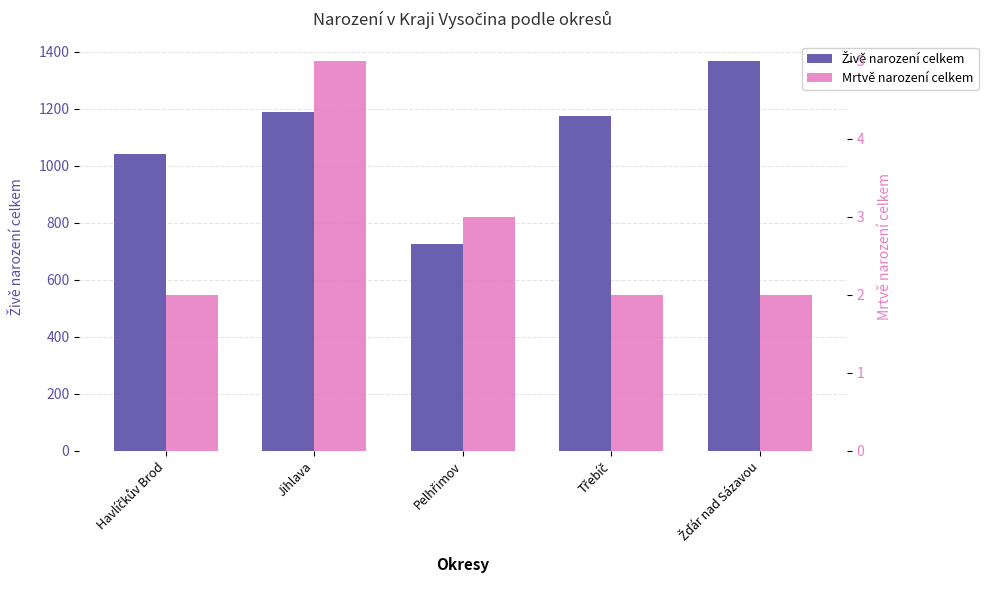

Where does the Živě narození celkem series first go above 1174?

Jihlava